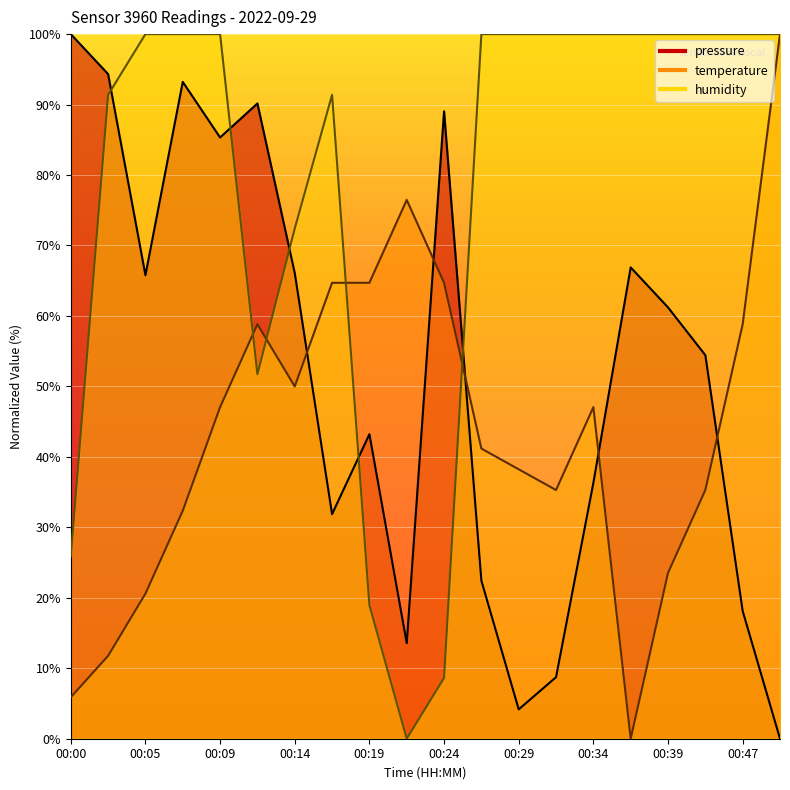

How many lines are shown in the chart?

3